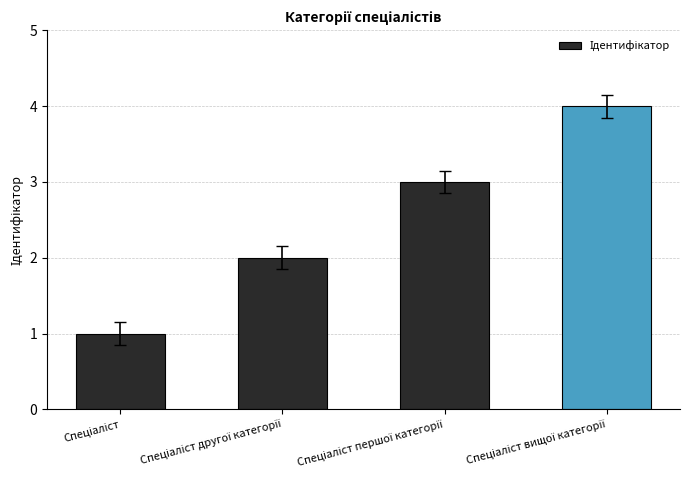

What is the maximum value shown in the chart?

4